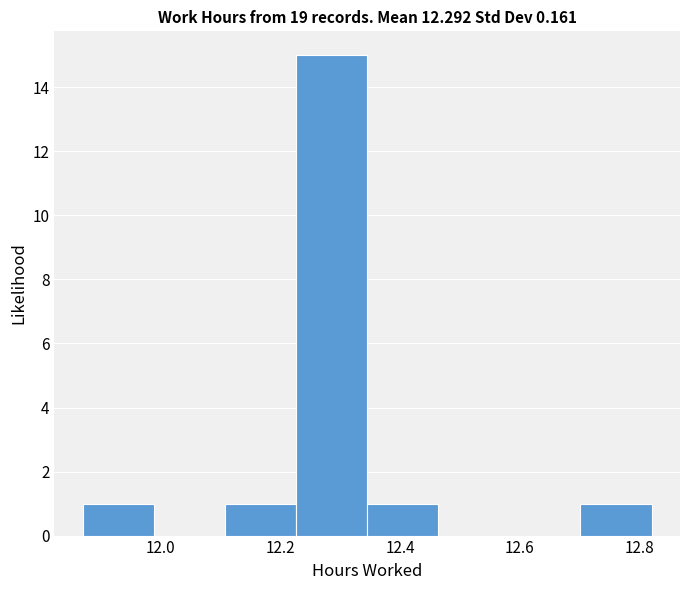

Which range on the x-axis has the tallest bar?

12.22 to 12.34